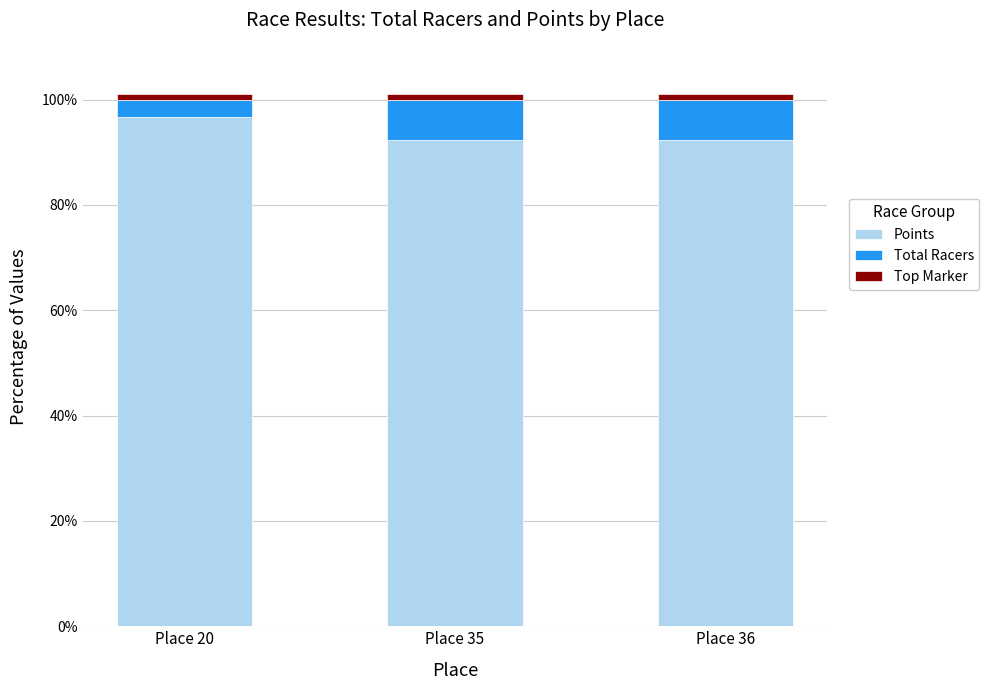

What is the average value of the Points series?

93.8